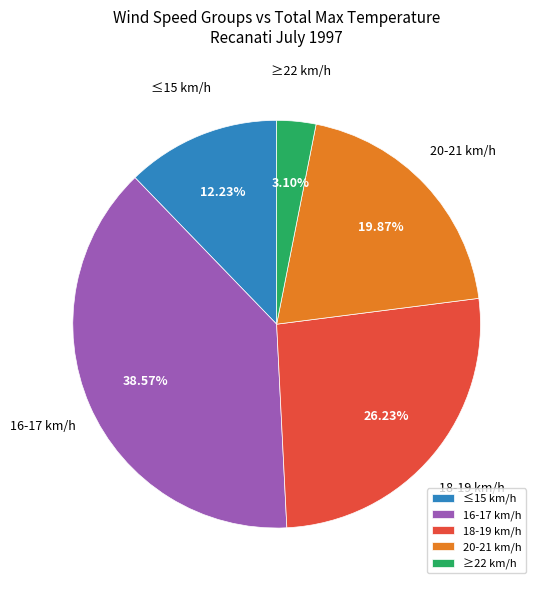

To the nearest percent, what is the difference between the largest and smallest slice percentages?

35%